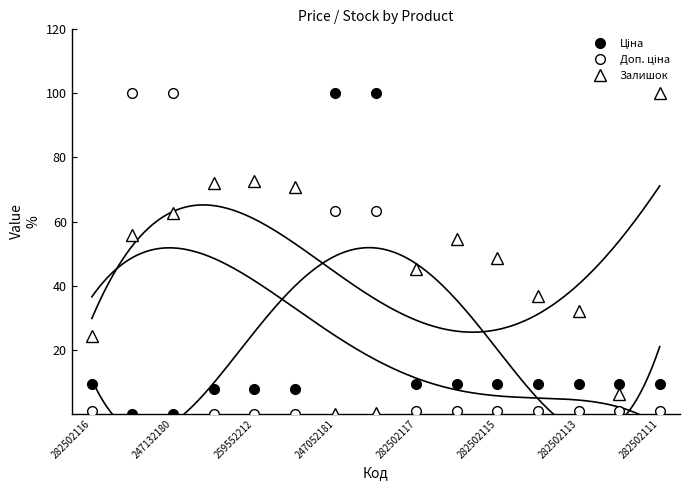

What is the value of the Залишок point at the 11th from the left?

48.6